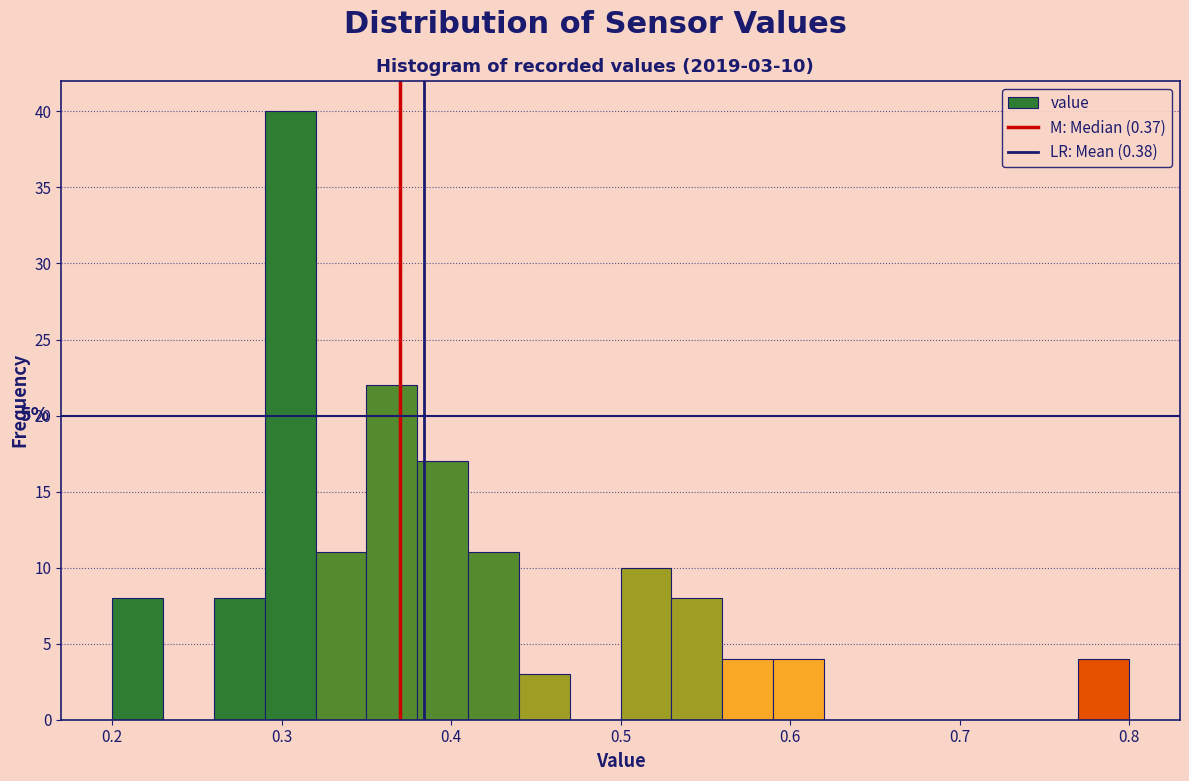

Read against the x-axis, roughly where is the centre of the tallest bar?

0.31